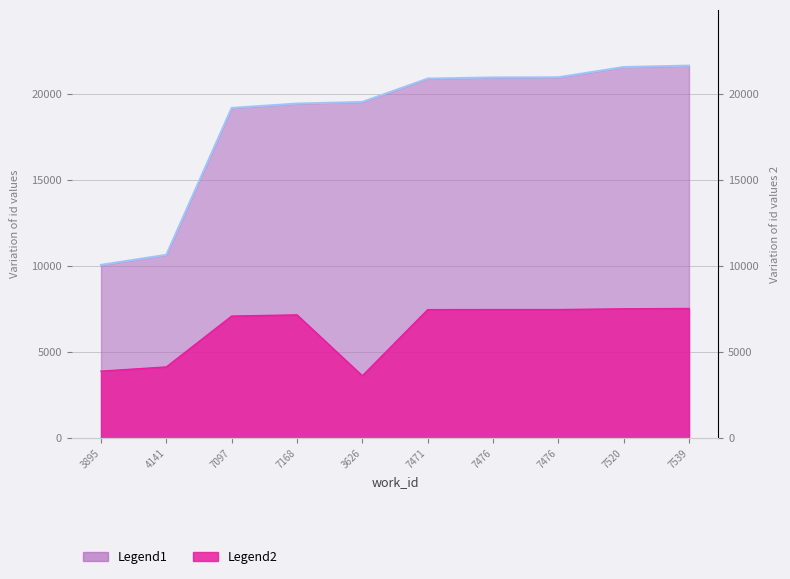

At which label is Legend1 closest to 15865?

7097